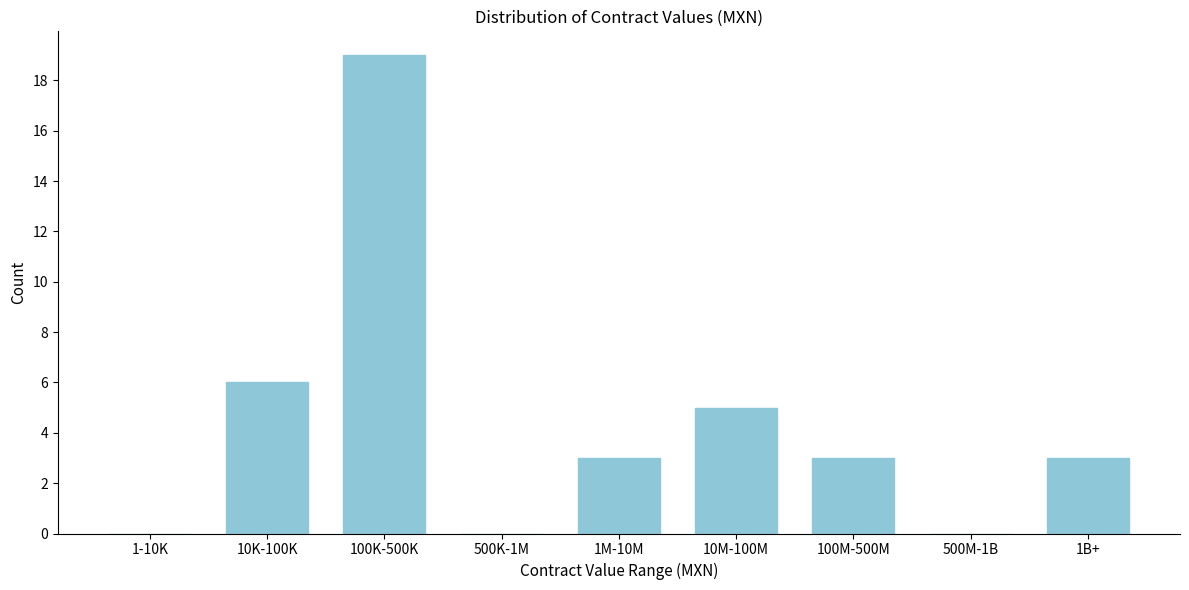

Reading left to right, list all the values displayed in this chart.

1-10K=0	10K-100K=6	100K-500K=19	500K-1M=0	1M-10M=3	10M-100M=5	100M-500M=3	500M-1B=0	1B+=3